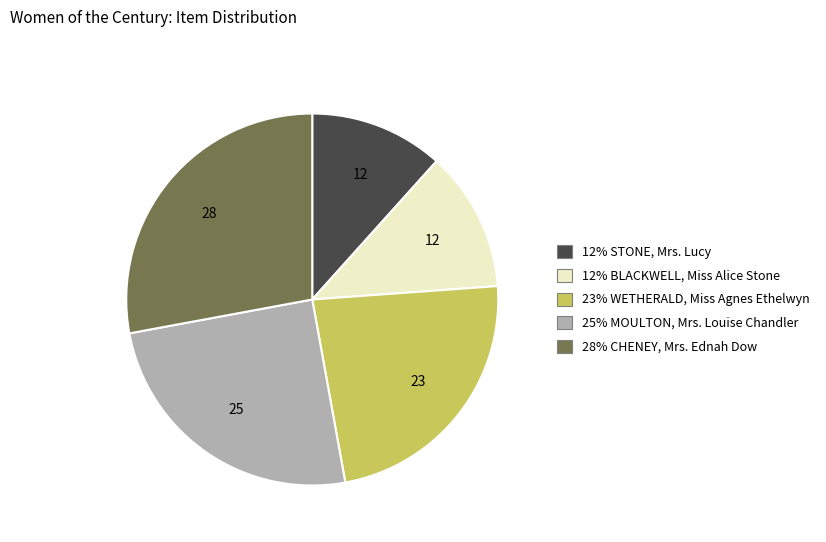

Is there any slice that represents more than half of the pie?

No